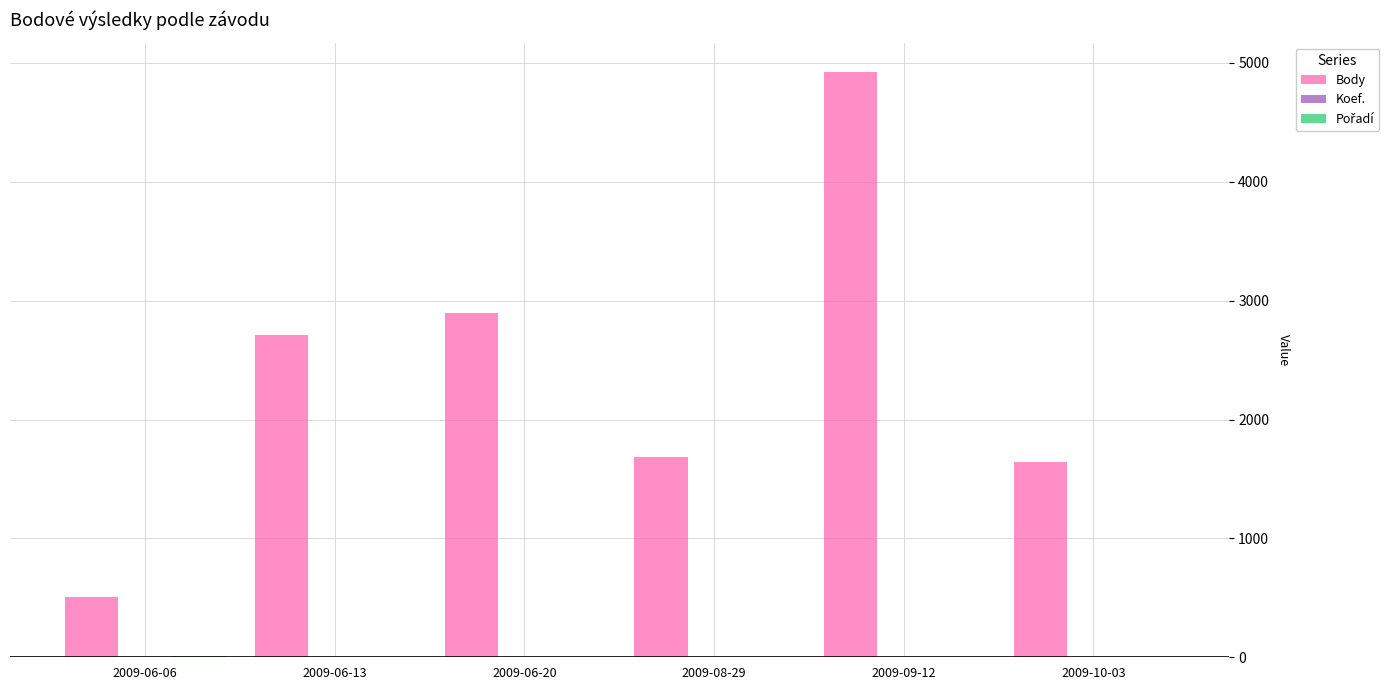

Are the bars horizontal?

No